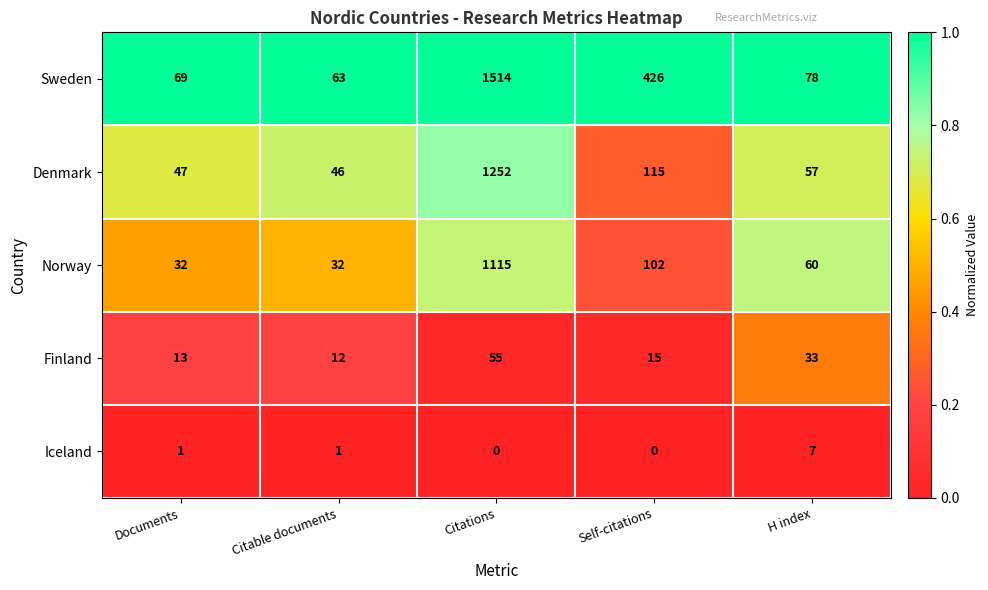

Is it true that Finland equals 12 at Citable documents?

True